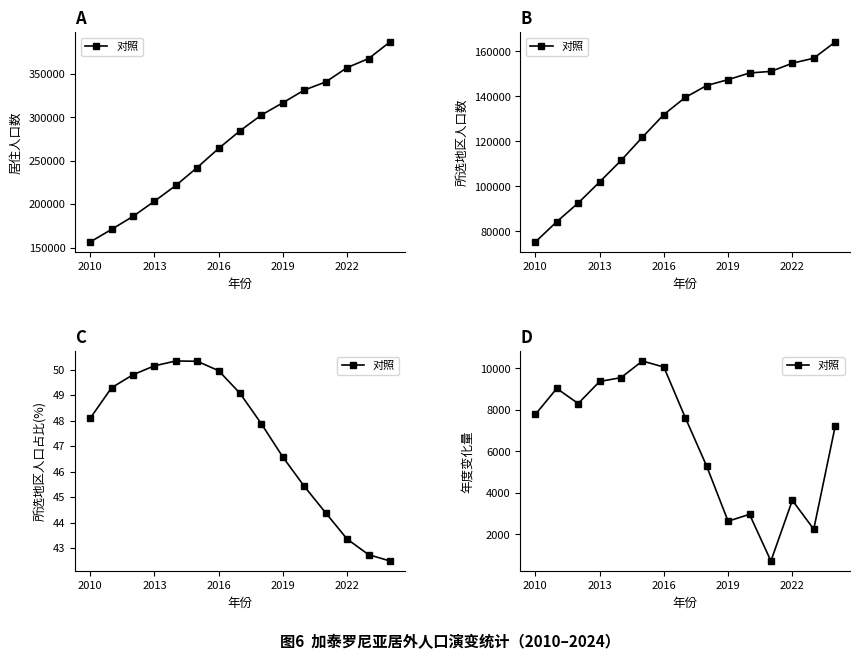

True or false: there are more than 2 points higher than both neighbors.

True